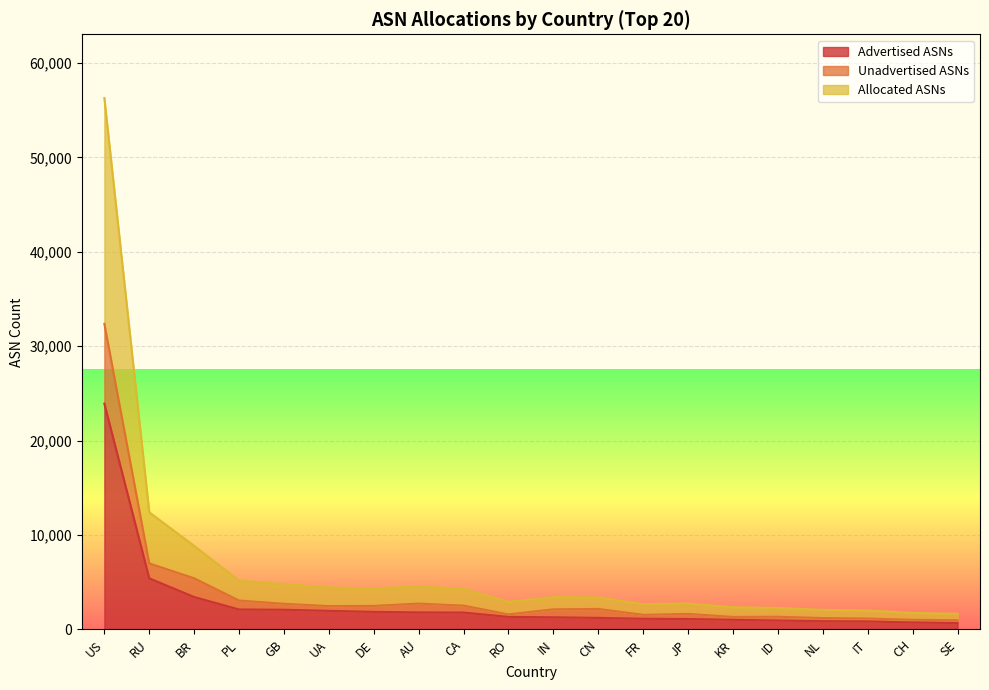

What is the difference between the highest and lowest values at PL?

3059